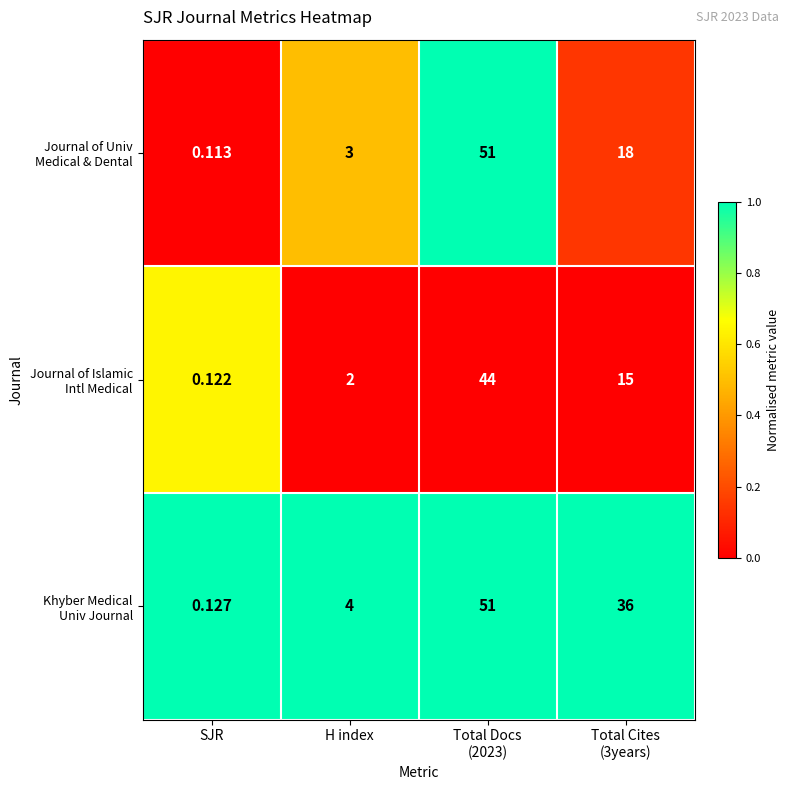

At how many categories does at least one series exceed 0?

4